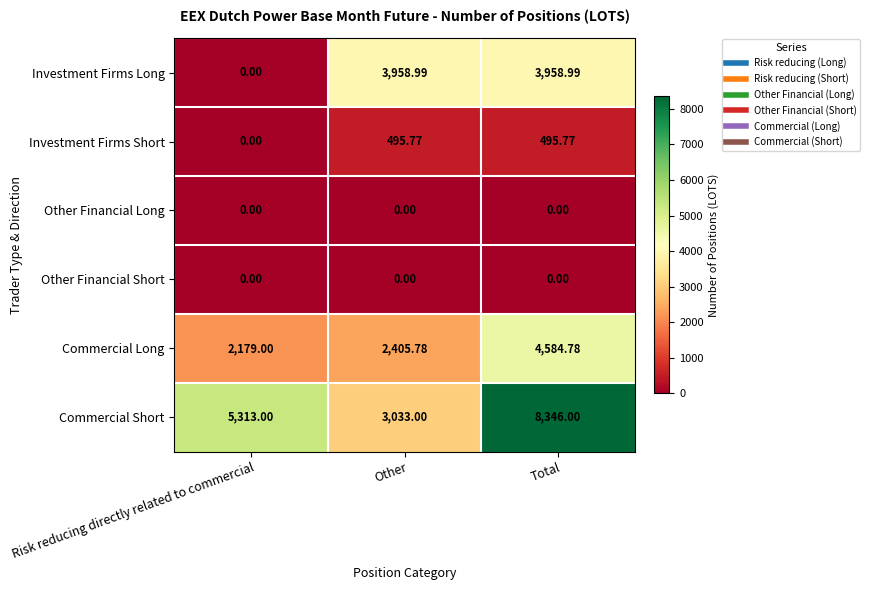

What is the greatest value displayed?

8346.0